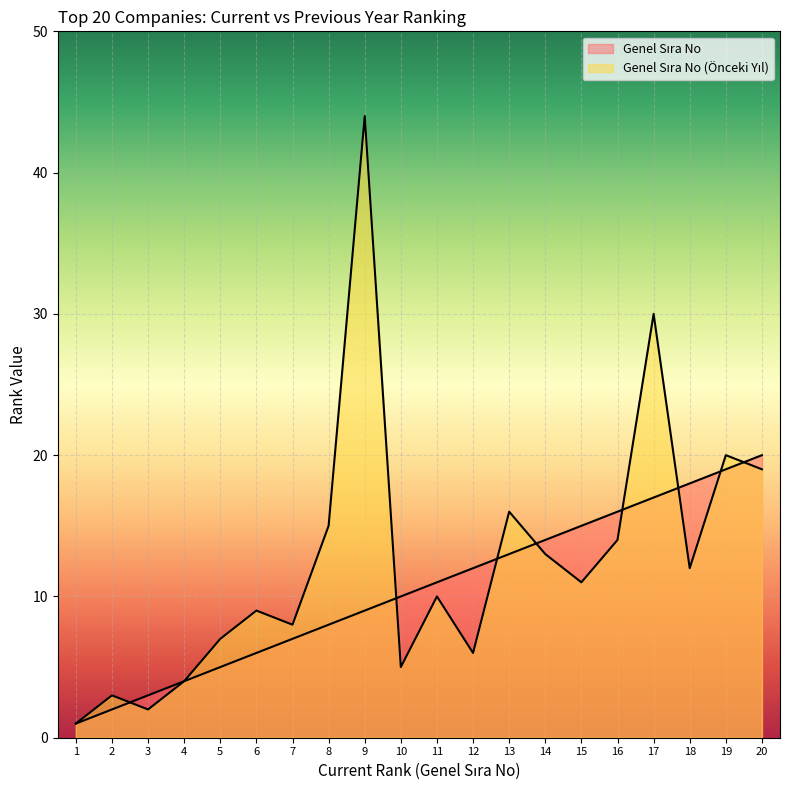

Reading right to left, list all the values displayed in this chart.

Genel Sıra No (Önceki Yıl): 19	20	12	30	14	11	13	16	6	10	5	44	15	8	9	7	4	2	3	1
Genel Sıra No: 20	19	18	17	16	15	14	13	12	11	10	9	8	7	6	5	4	3	2	1